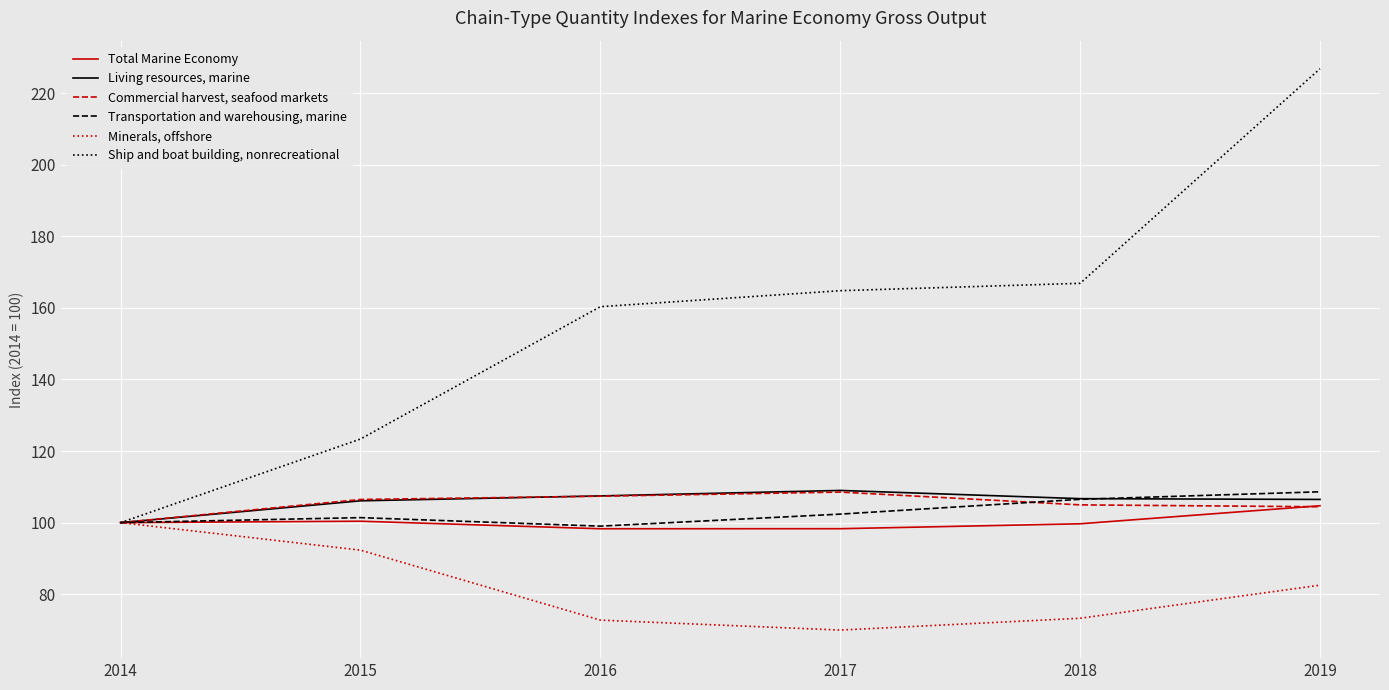

What value does the Ship and boat building, nonrecreational series have at 2014?

100.0